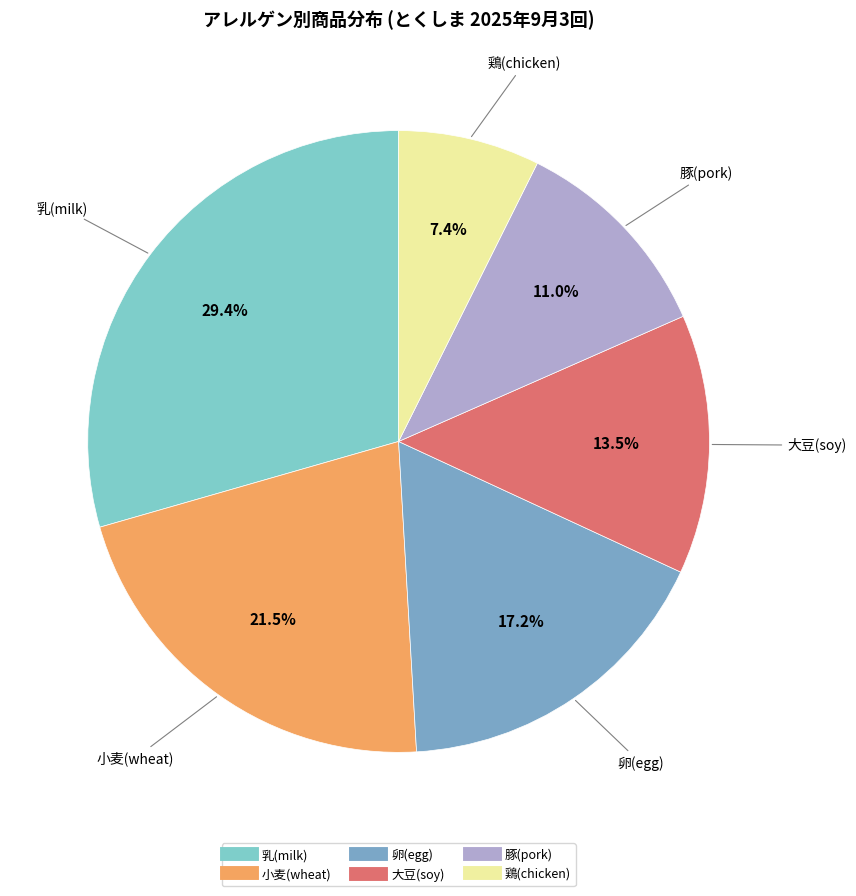

How many segments does this pie chart have?

6